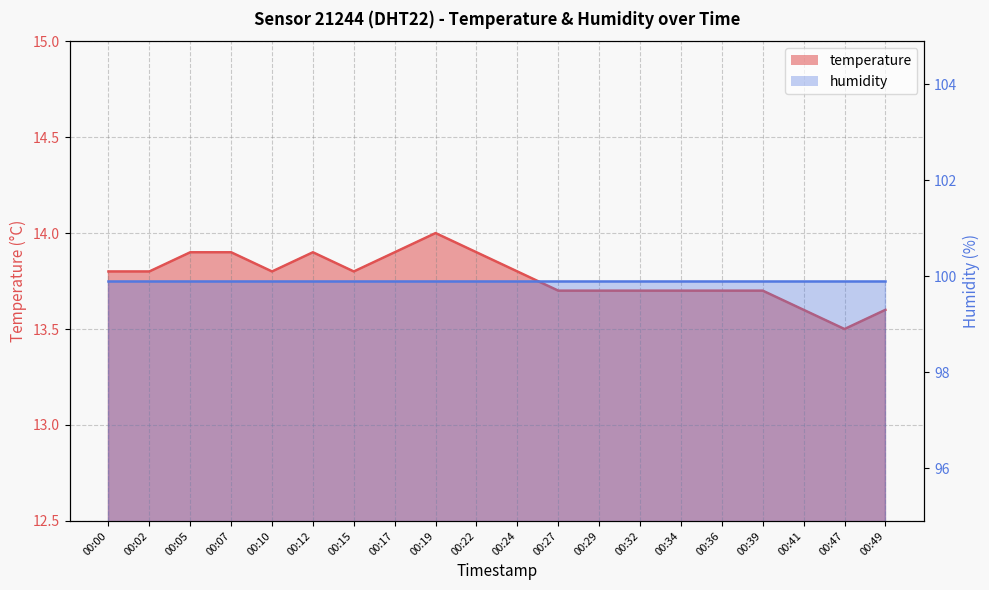

List the labels in order of value, smallest first.

00:47, 00:41, 00:49, 00:27, 00:29, 00:32, 00:34, 00:36, 00:39, 00:00, 00:02, 00:10, 00:15, 00:24, 00:05, 00:07, 00:12, 00:17, 00:22, 00:19